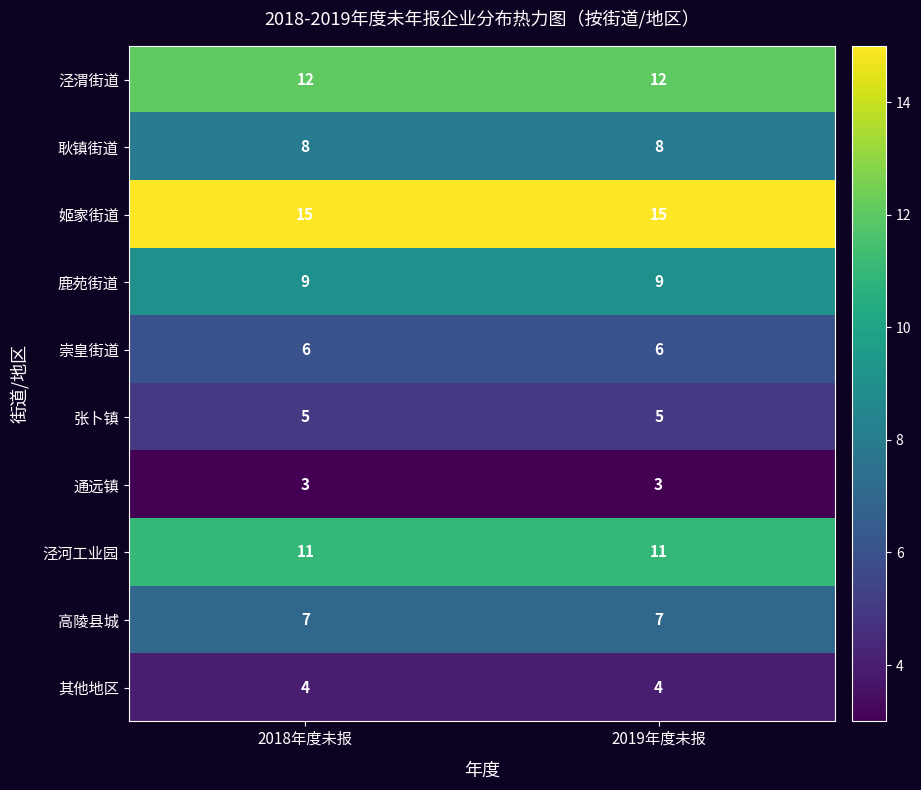

What is the minimum value for 姬家街道?

15